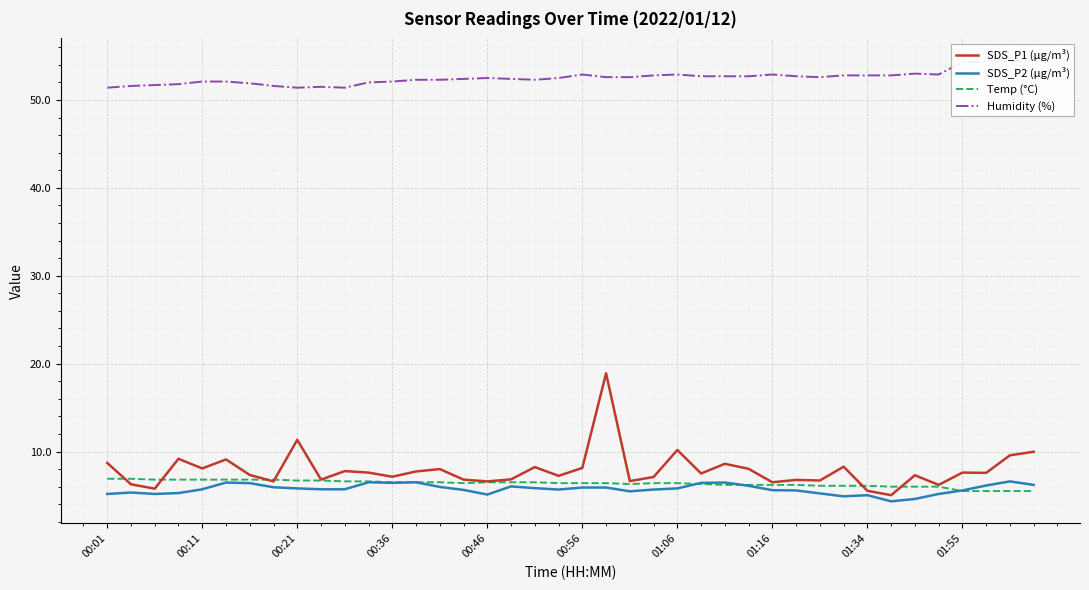

True or false: SDS_P2 (µg/m³) has a value of 3.2 at 00:56.

False